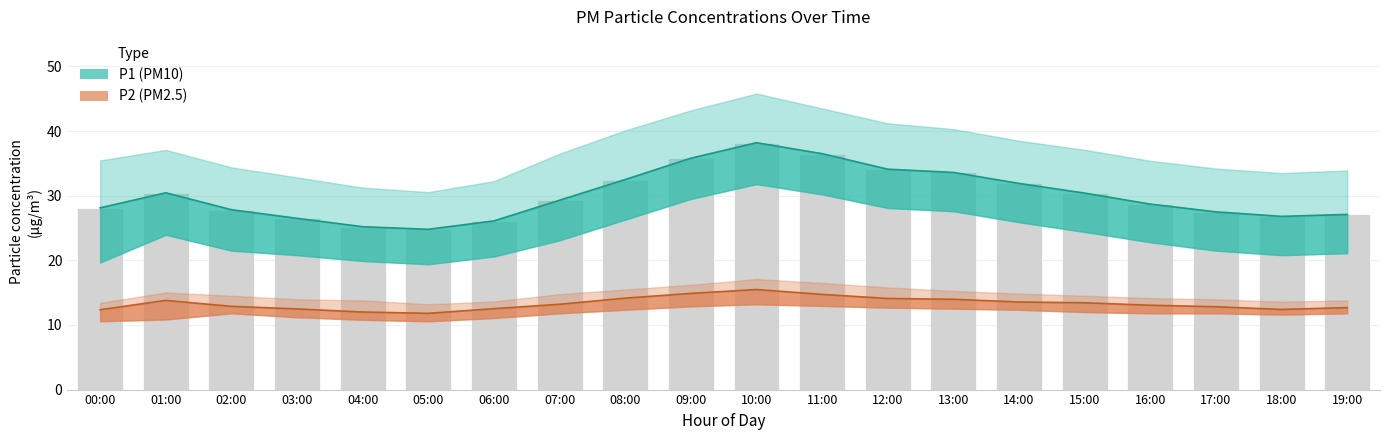

True or false: P1 has a value of 40.0 at 03:00.

False